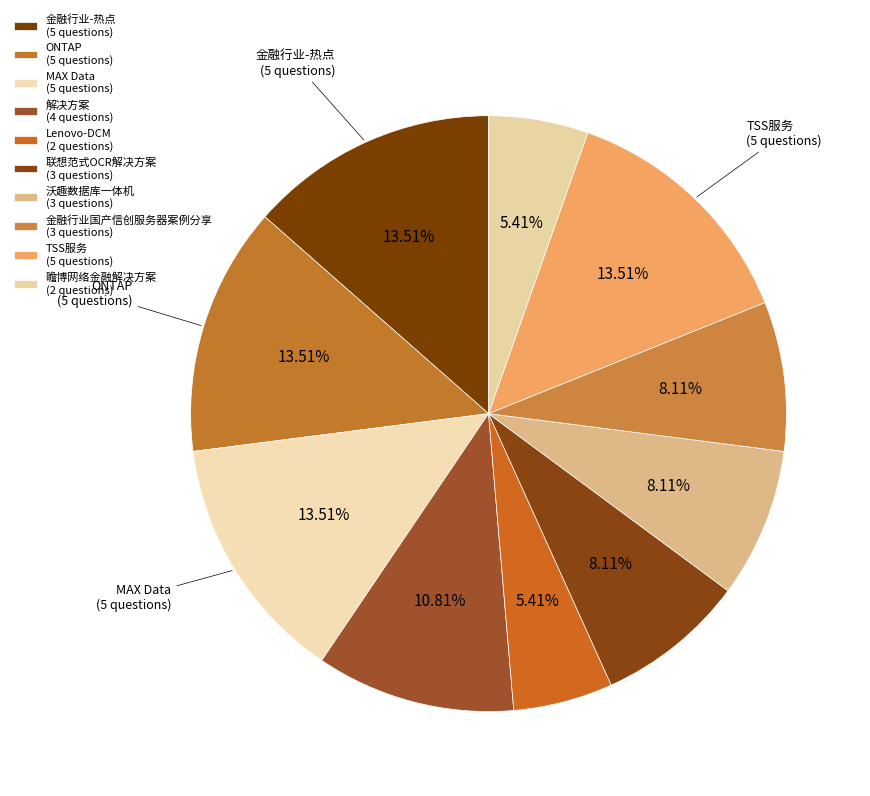

The ONTAP slice represents 20% of the pie. True or false?

False